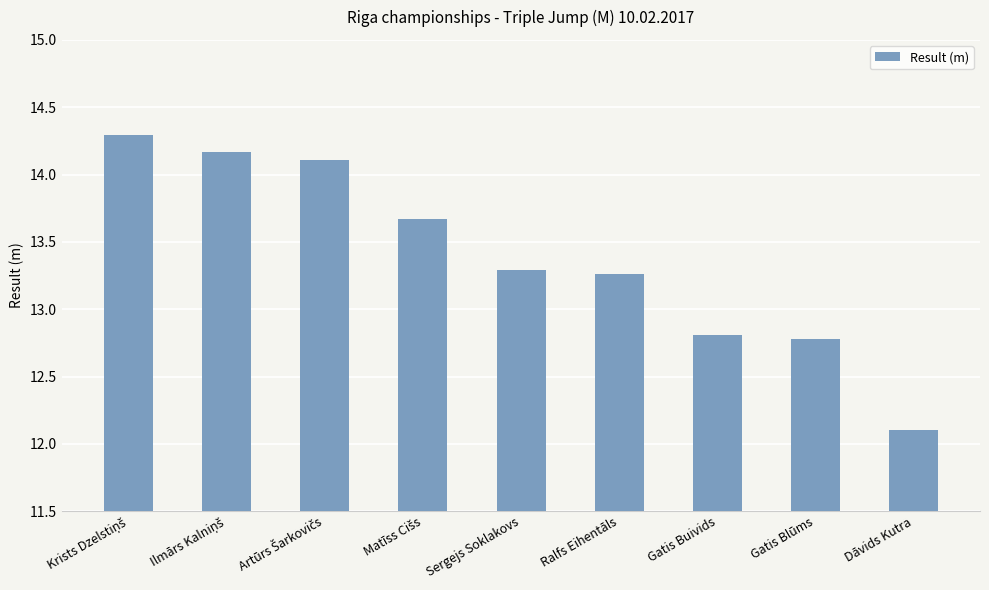

How many bars are there in total?

9